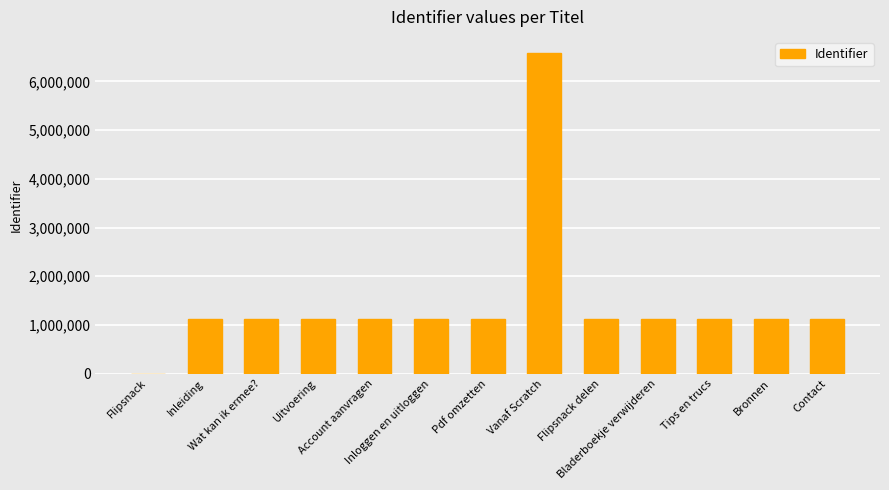

What is the maximum value shown in the chart?

6586742